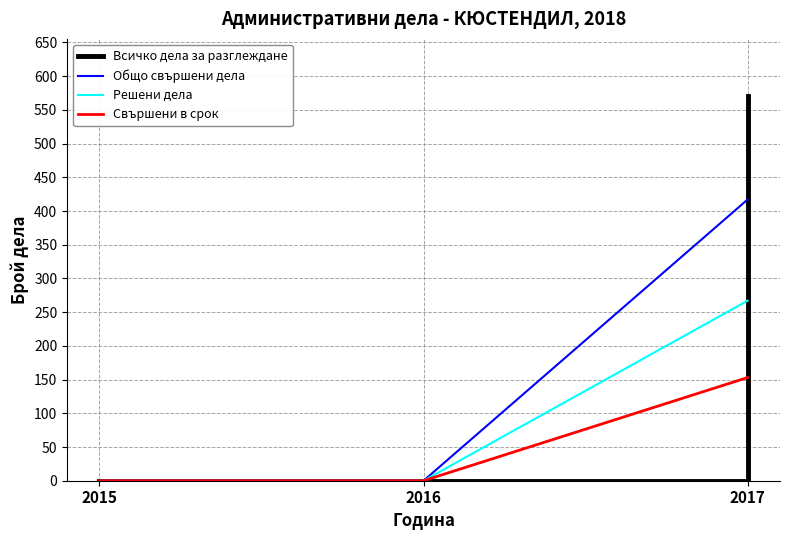

List the series in order of their peak value, lowest first.

Свършени в срок, Решени дела, Общо свършени дела, Всичко дела за разглеждане